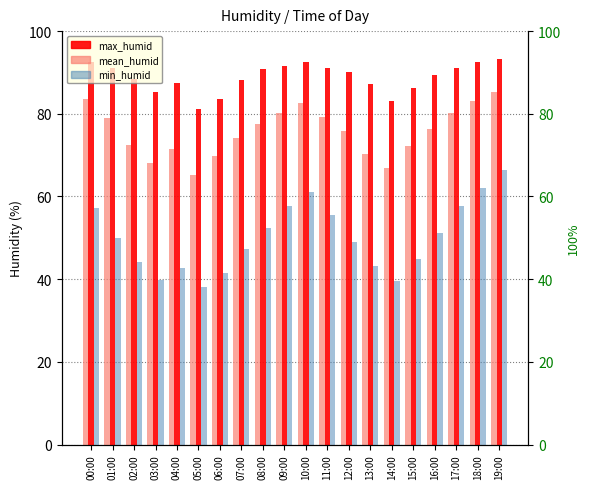

The value of mean_humid at 03:00 is 24.5. True or false?

False